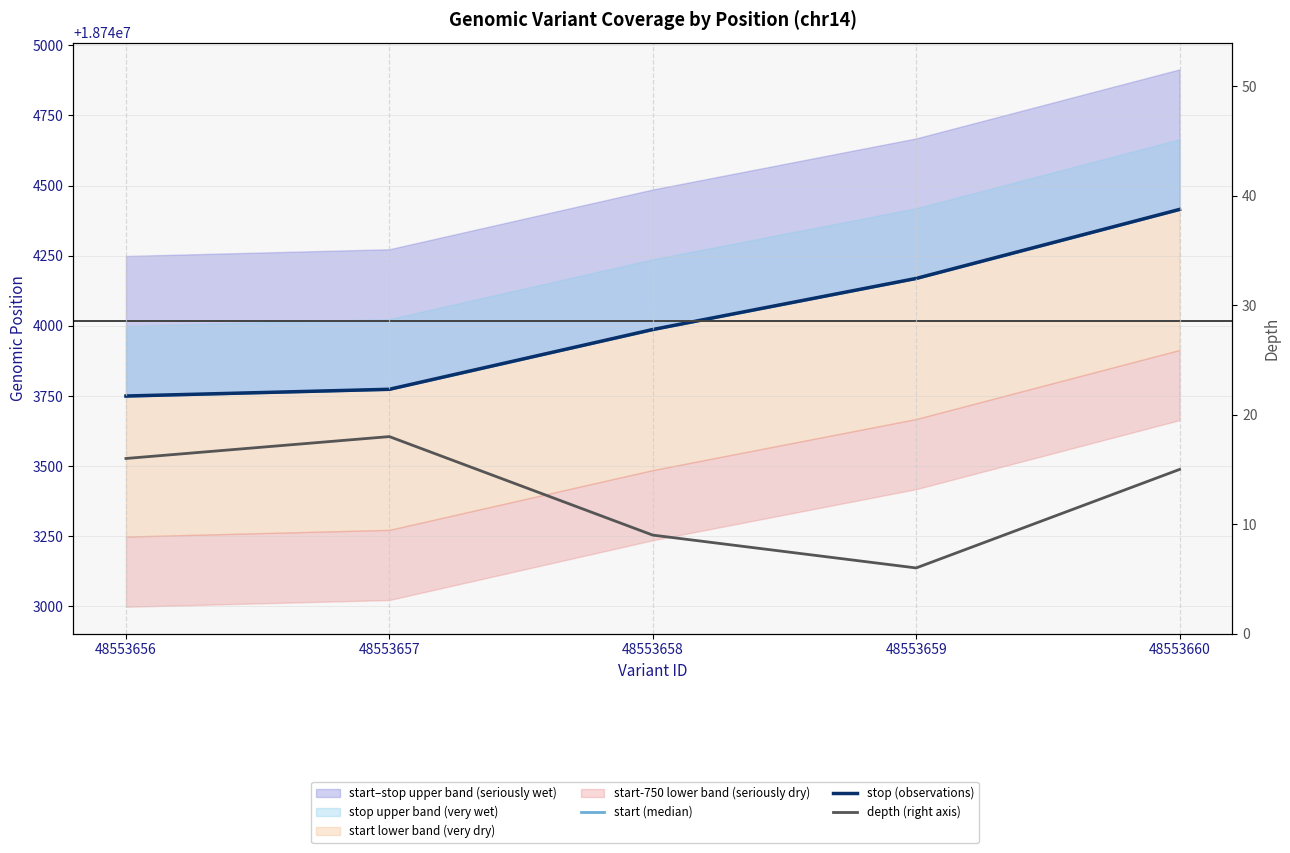

At which label is start (median) closest to 18744081?

48553659